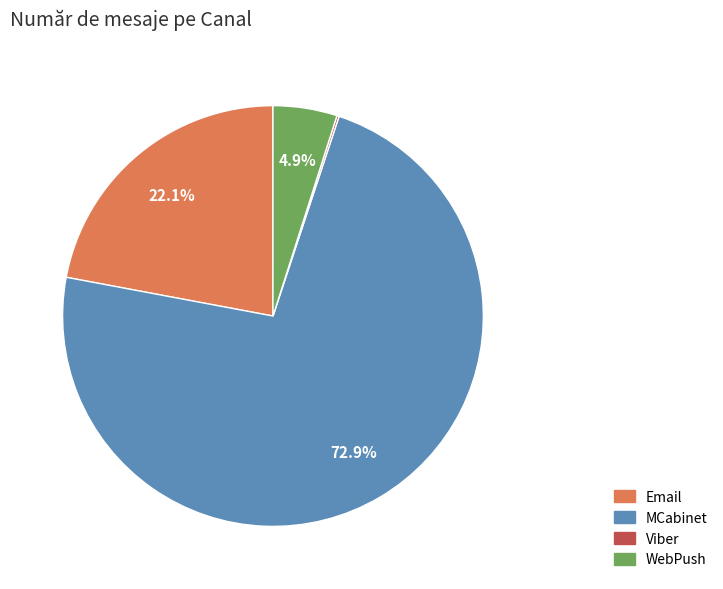

Combined, do Email and MCabinet account for over 50%?

Yes